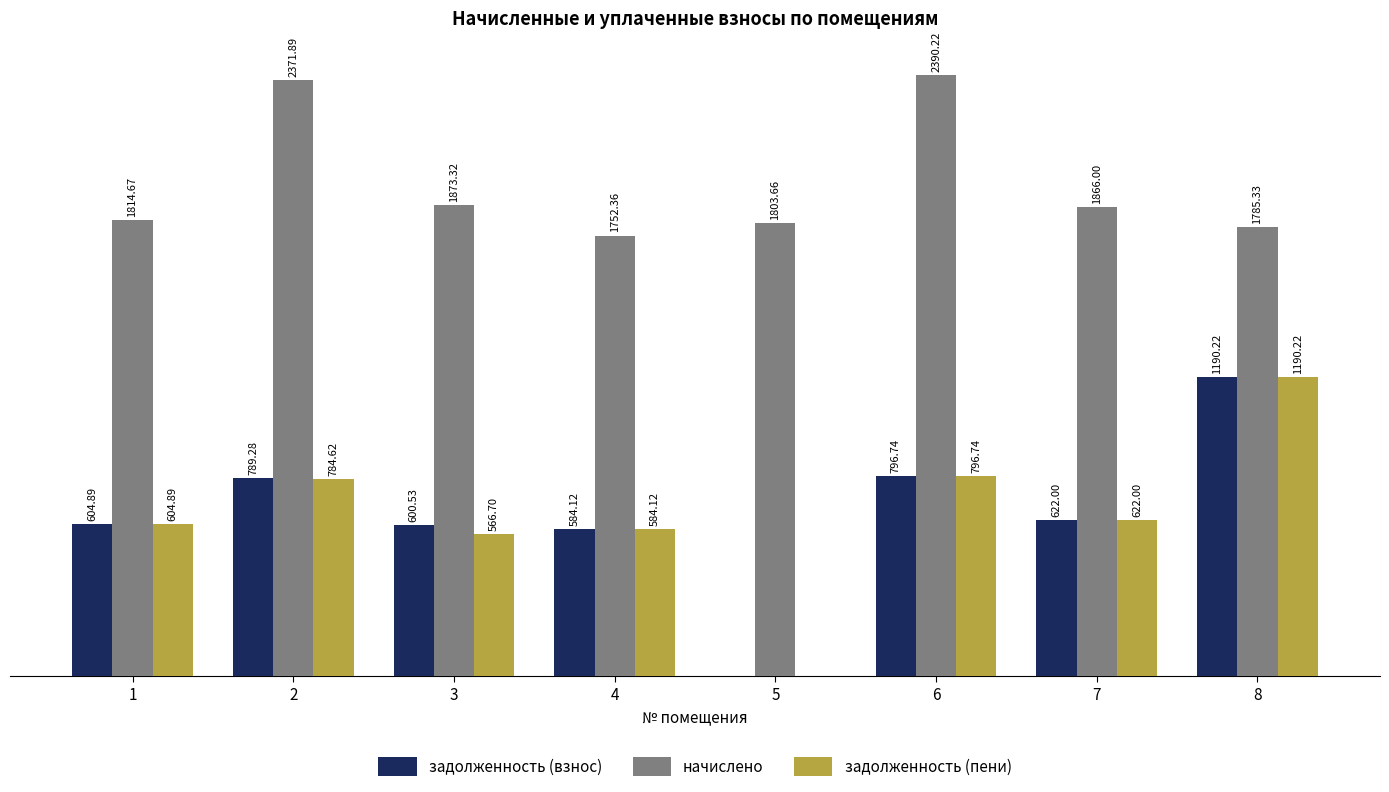

Which series has the largest total across all categories?

начислено